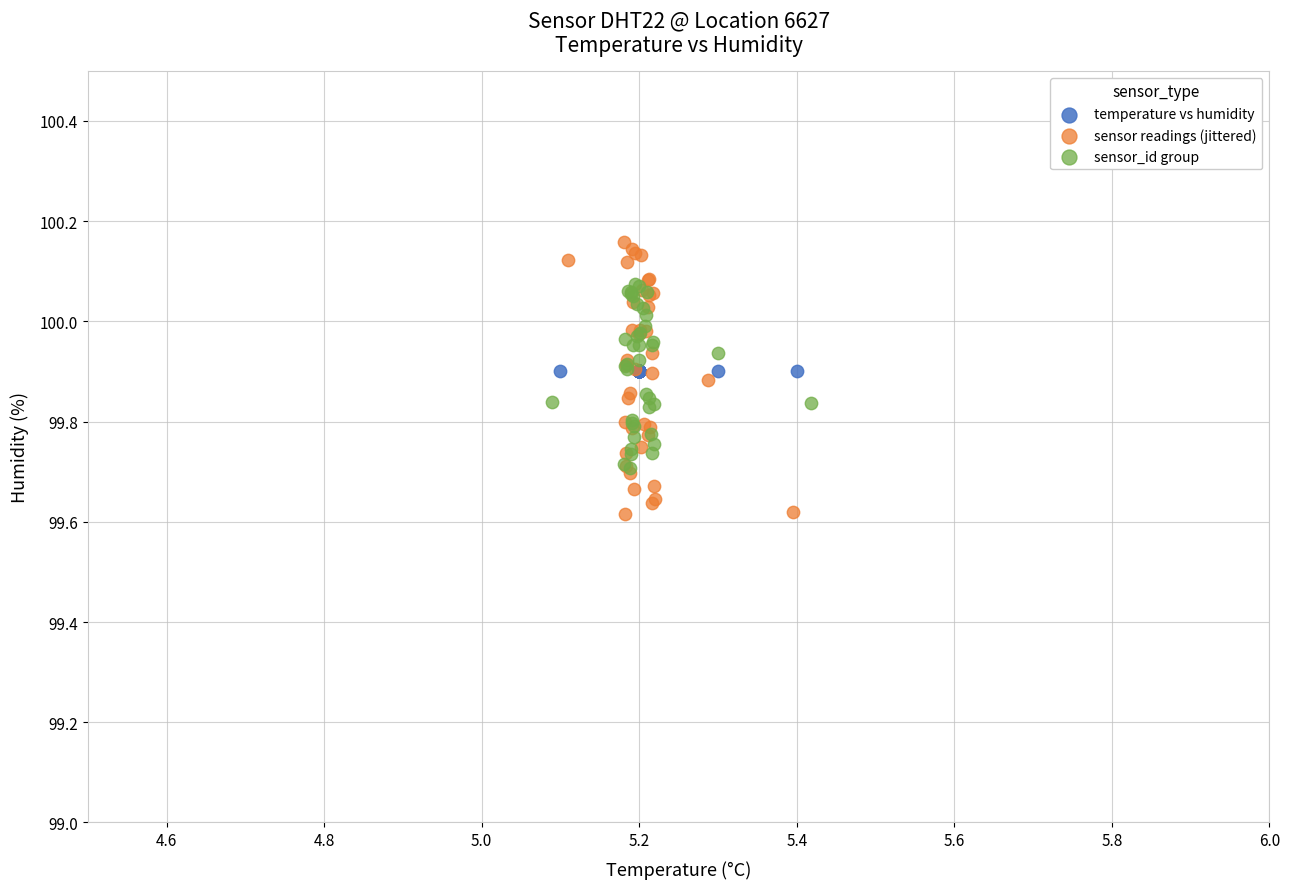

Which series reaches the maximum Y coordinate?

sensor readings (jittered)